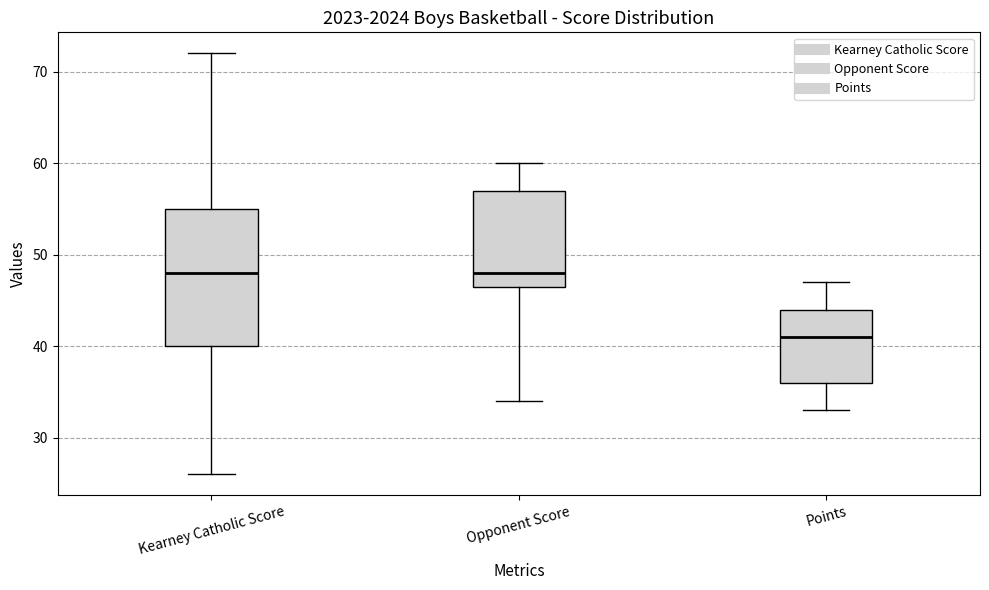

Reading left to right, read every box against the y-axis: the position of its median line, the range the box covers, and the ends of its whiskers. The values are not printed on the chart, so give them approximately, as read against the axis.

Kearney Catholic Score: median 48, box 40 to 55, whiskers 26 to 72
Opponent Score: median 48, box 47 to 57, whiskers 34 to 60
Points: median 41, box 36 to 44, whiskers 33 to 47